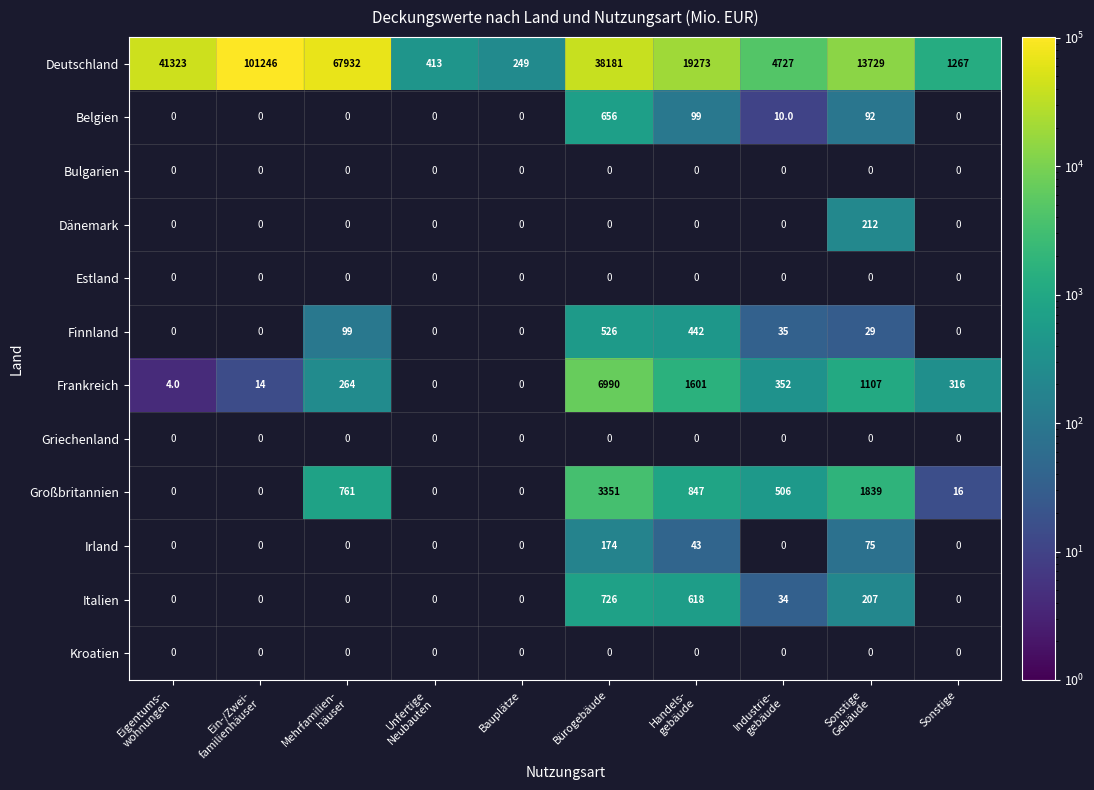

The value of Irland at Bürogebäude is 174. True or false?

True